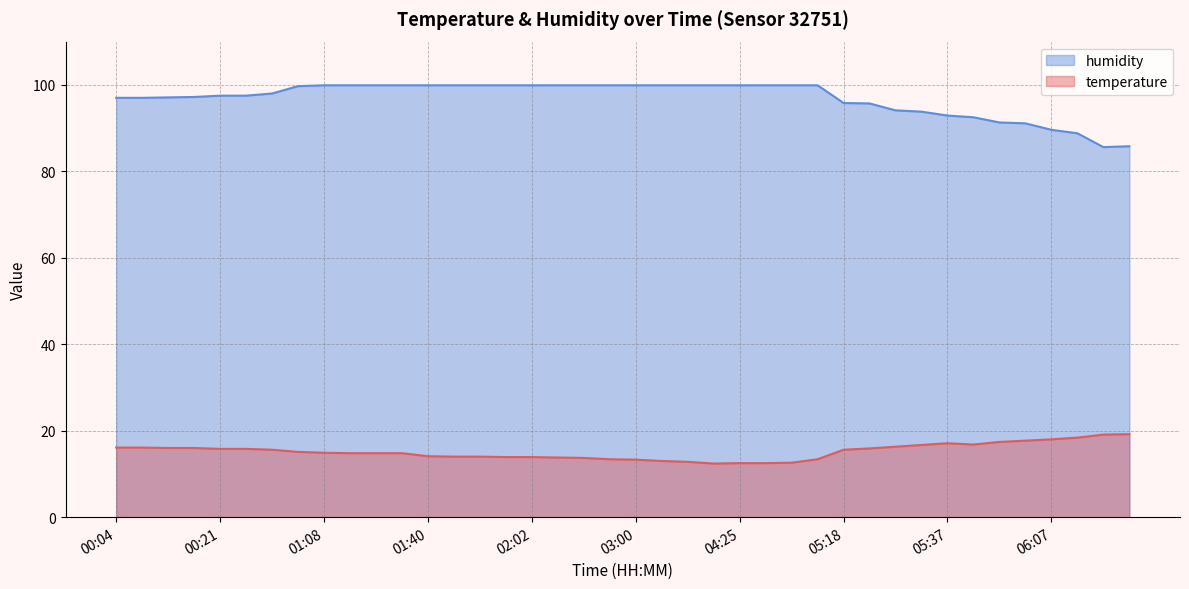

Which series changed the most between 00:21 and 01:59?

humidity